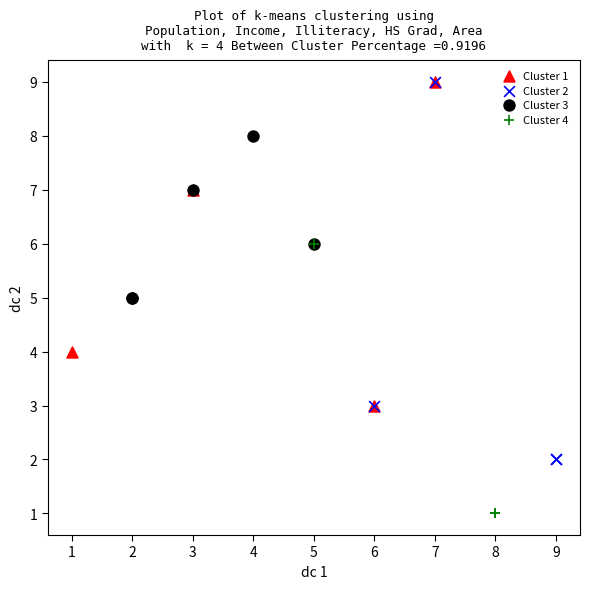

Which series reaches the minimum Y coordinate?

Cluster 4